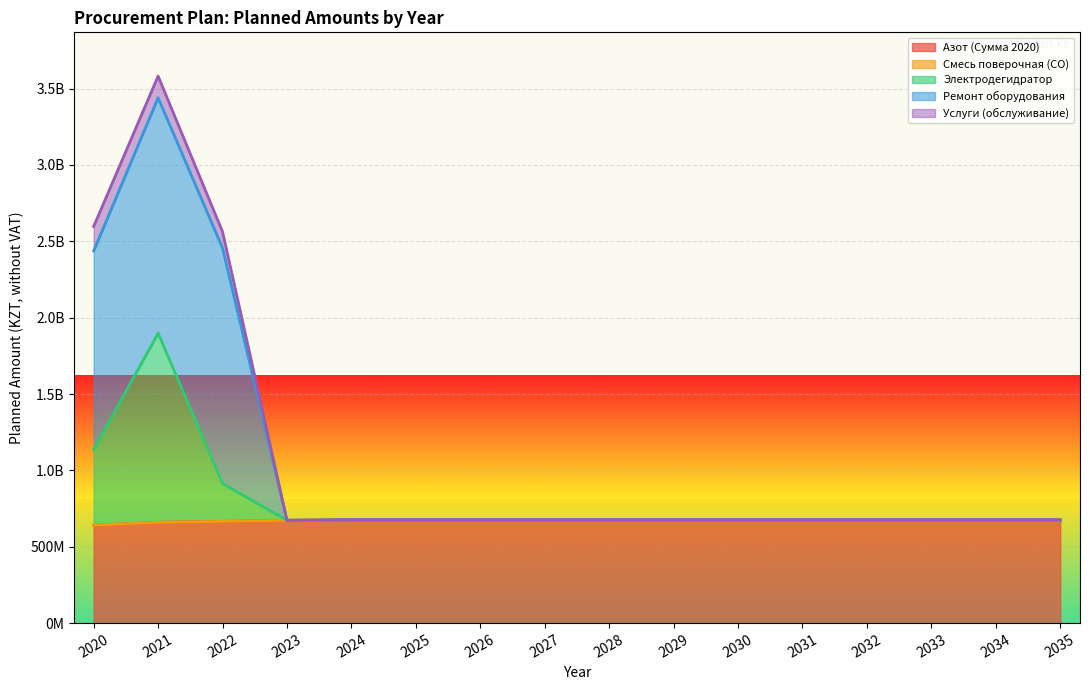

Which has a higher value, 2023 or 2020?

2023